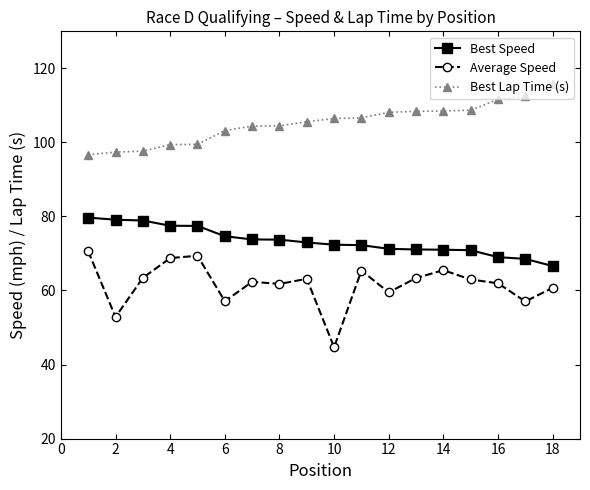

What is the highest value of the Average Speed series?

70.6